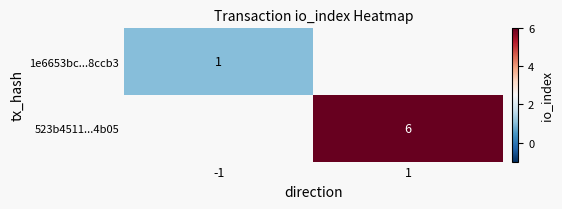

Rank the series by their average value, from lowest to highest.

1e6653bc...8ccb3, 523b4511...4b05